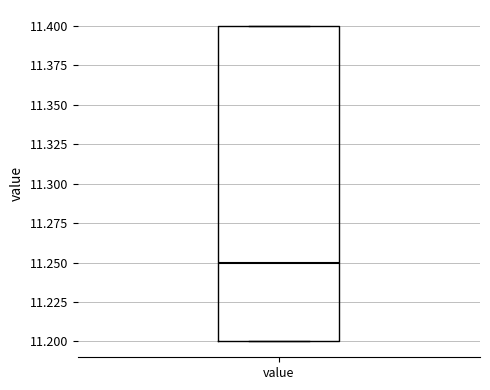

Read this box plot against the y-axis: the position of the median line, the range covered by the box, and the ends of both whiskers. The values are not printed on the chart, so give them approximately, as read against the axis.

median 11.25, box 11.20 to 11.40, whiskers 11.20 to 11.40